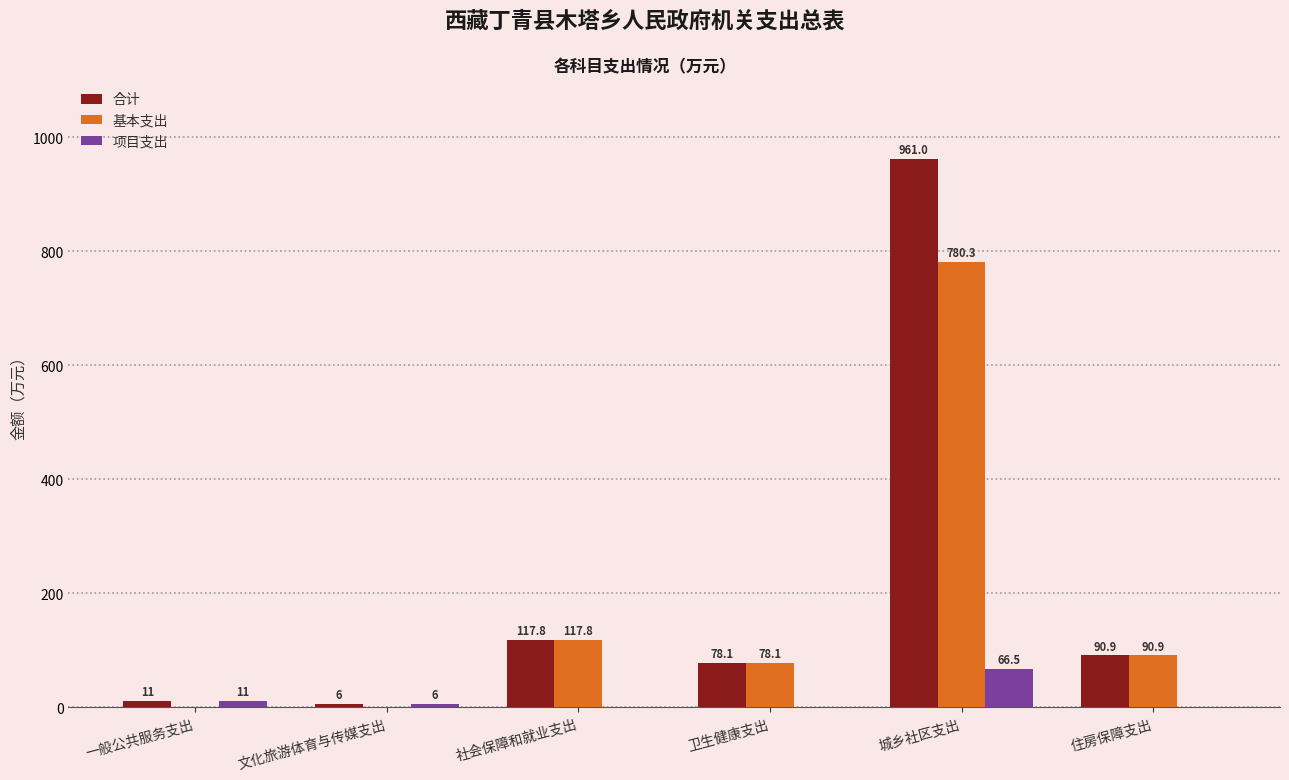

True or false: 合计 has a value of 128.8 at 住房保障支出.

False